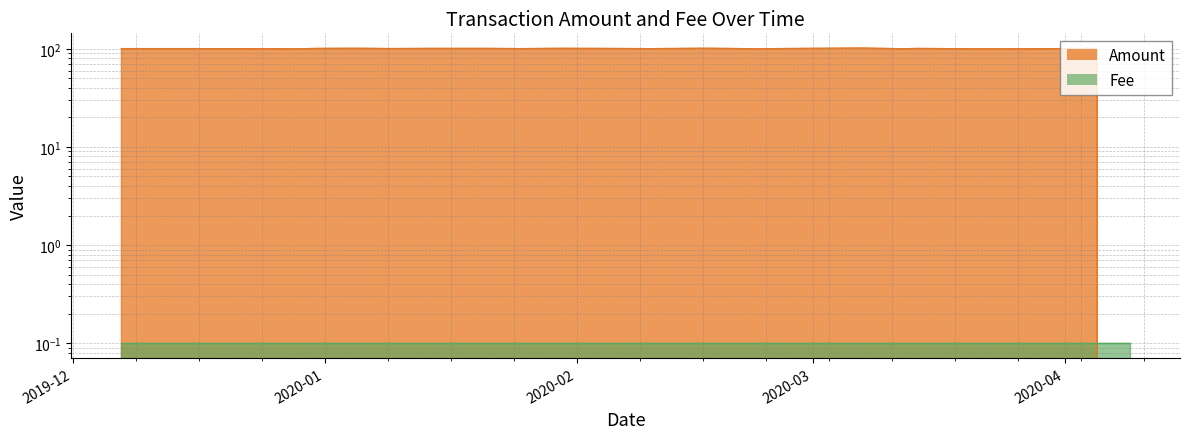

What is the label of the 21st point from the right?

2019-12-16